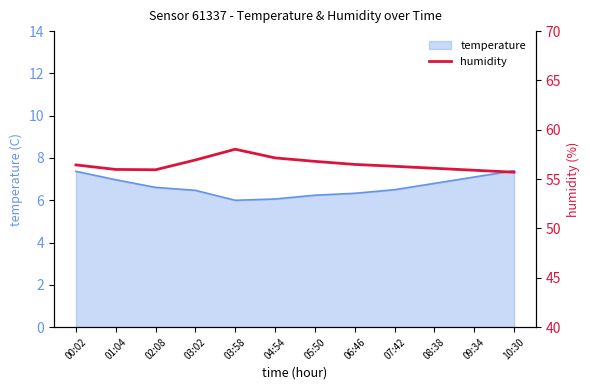

Count the number of categories in the chart.

12